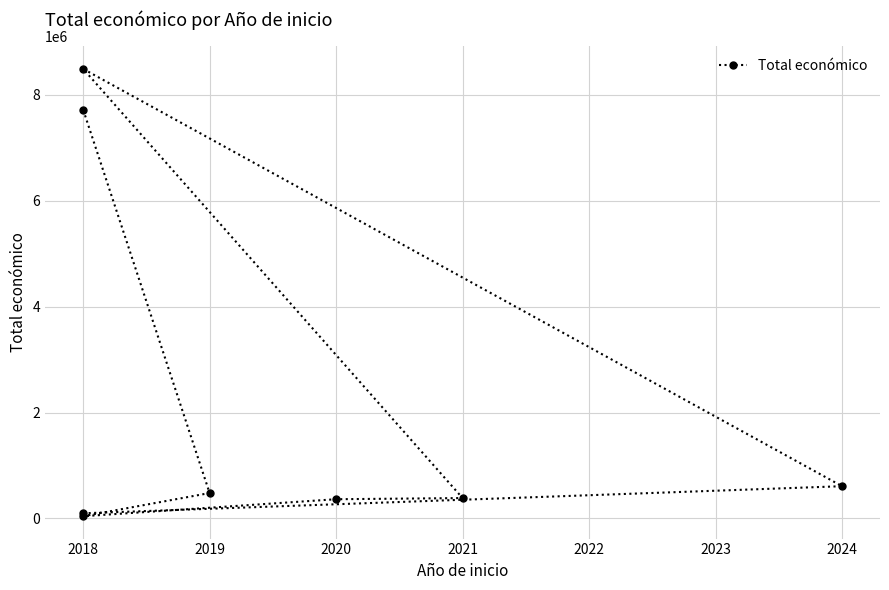

What is the value of the 1st point from the left?

98068